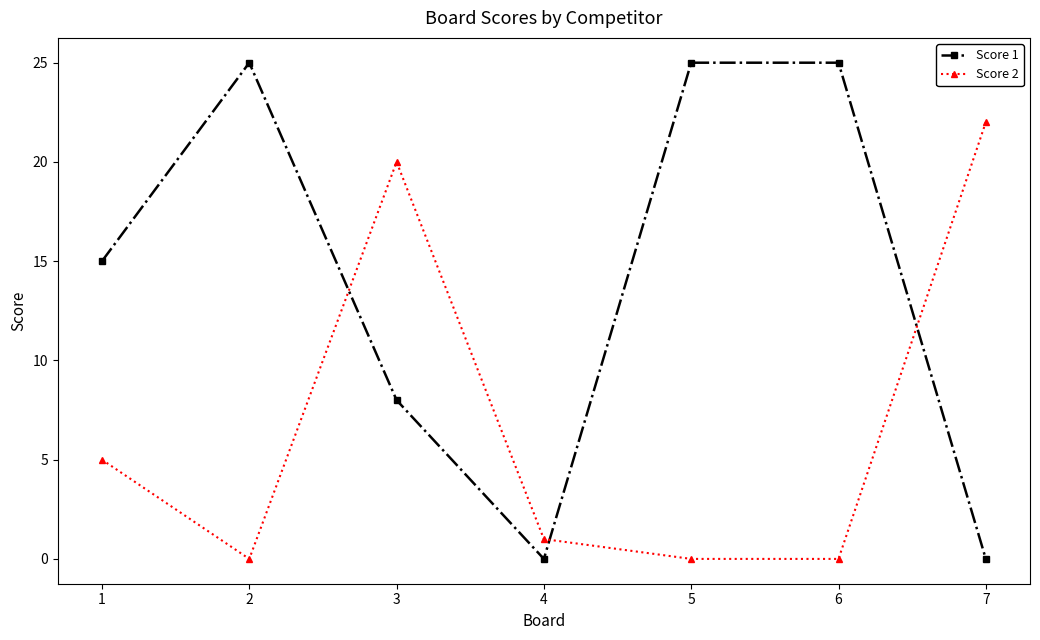

Which series has the largest range (max minus min)?

Score 1